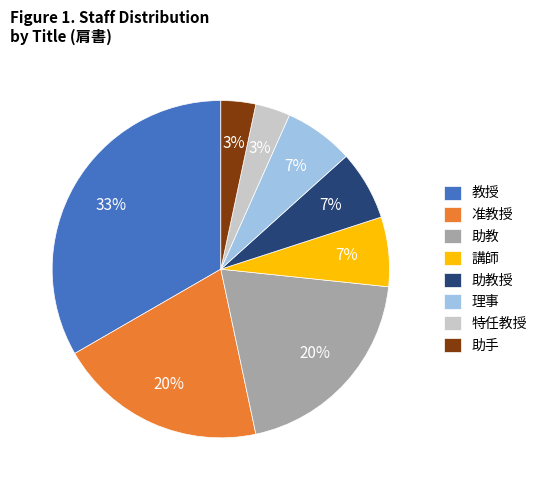

Combined, do 准教授 and 助手 account for over 50%?

No